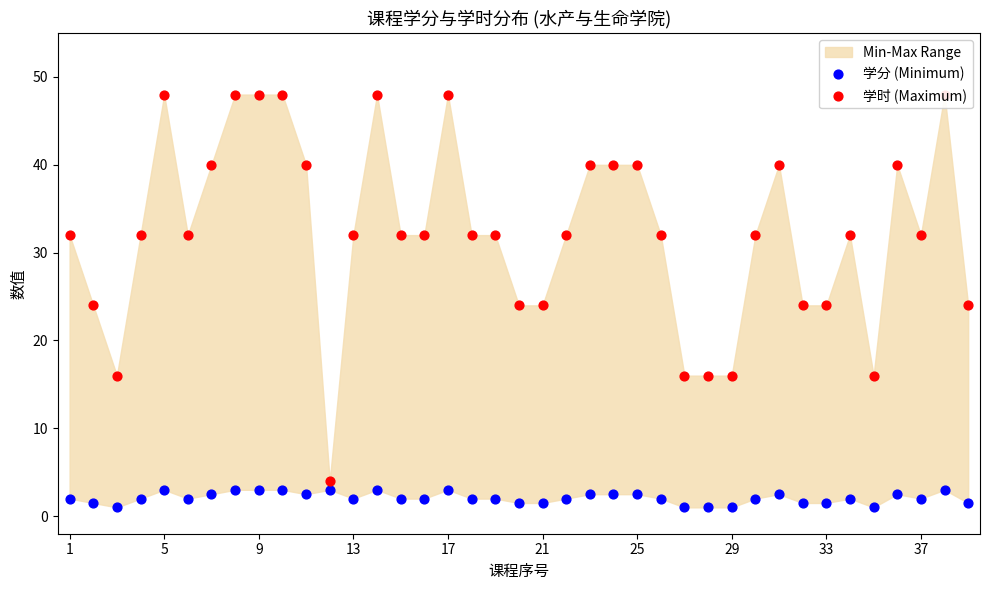

Which series reaches the minimum Y coordinate?

学分 (Minimum)